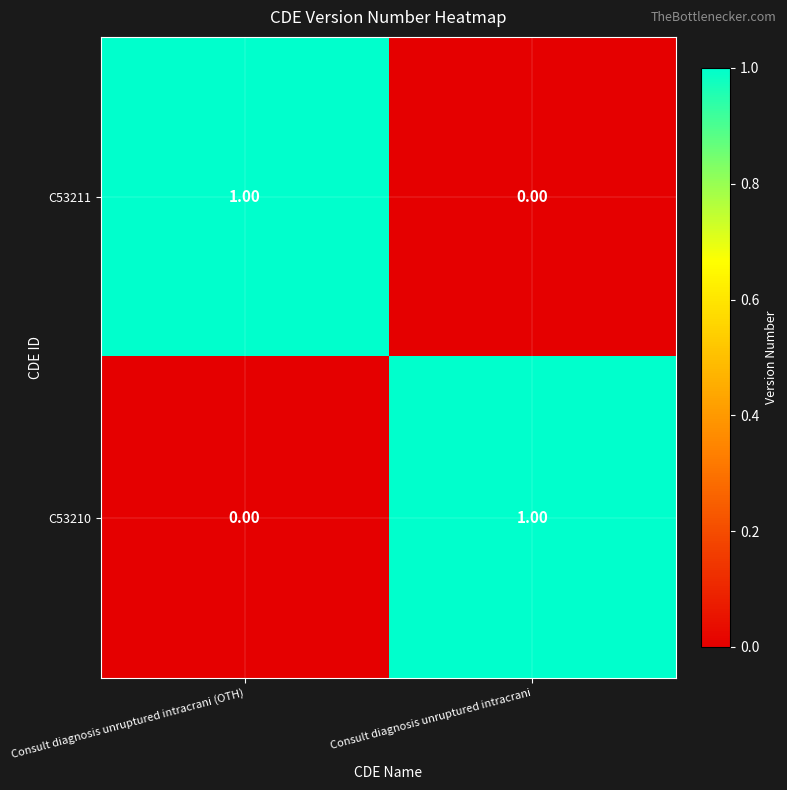

Is the value of C53211 at Consult diagnosis unruptured intracrani (OTH) greater than the value of C53210 at Consult diagnosis unruptured intracrani (OTH)?

Yes